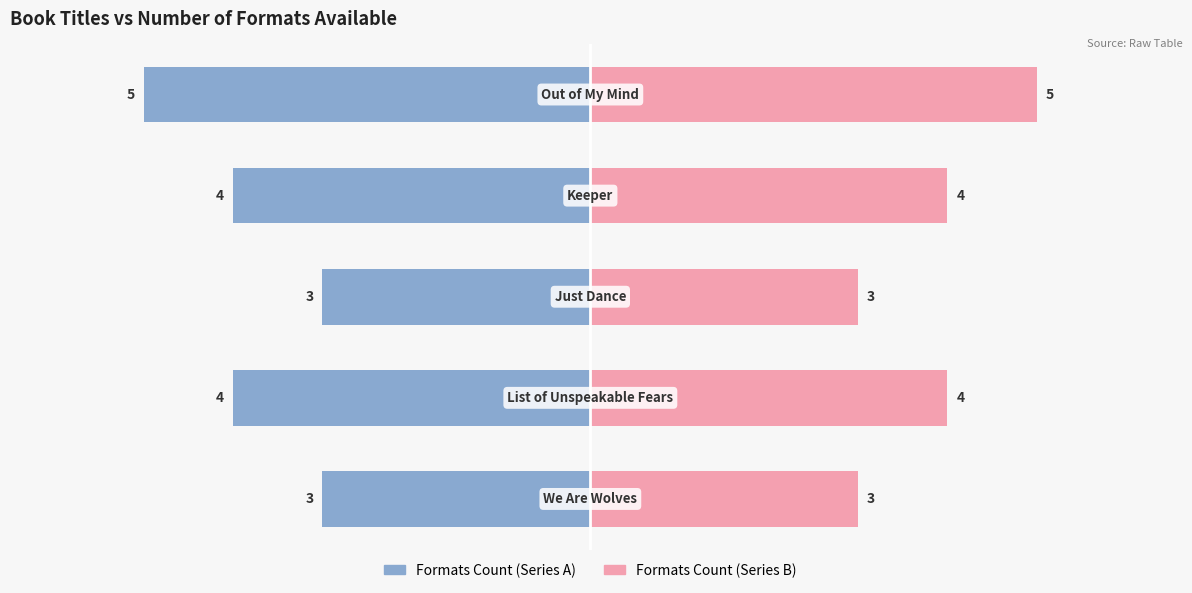

How many bars are there in total?

10